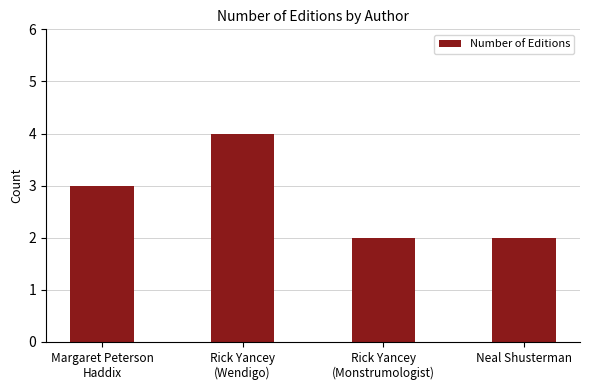

How many values are between 2 and 4?

4